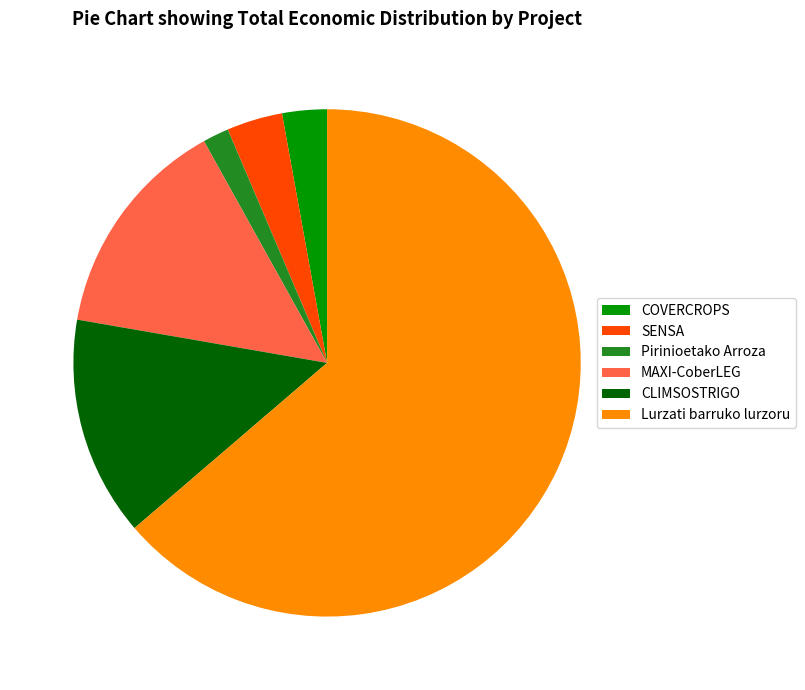

Between MAXI-CoberLEG and Pirinioetako Arroza, which is larger?

MAXI-CoberLEG